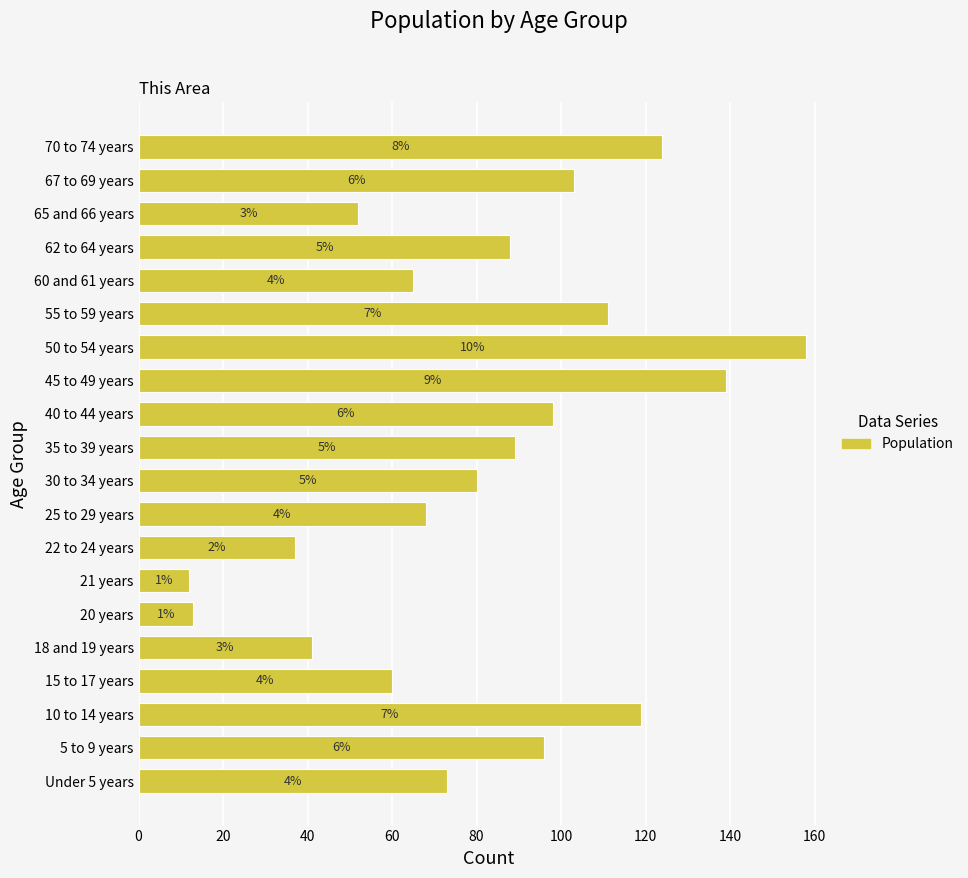

What is the greatest value displayed?

158